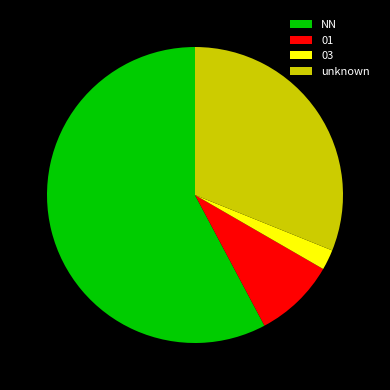

True or false: 03 accounts for 9% of the total.

False